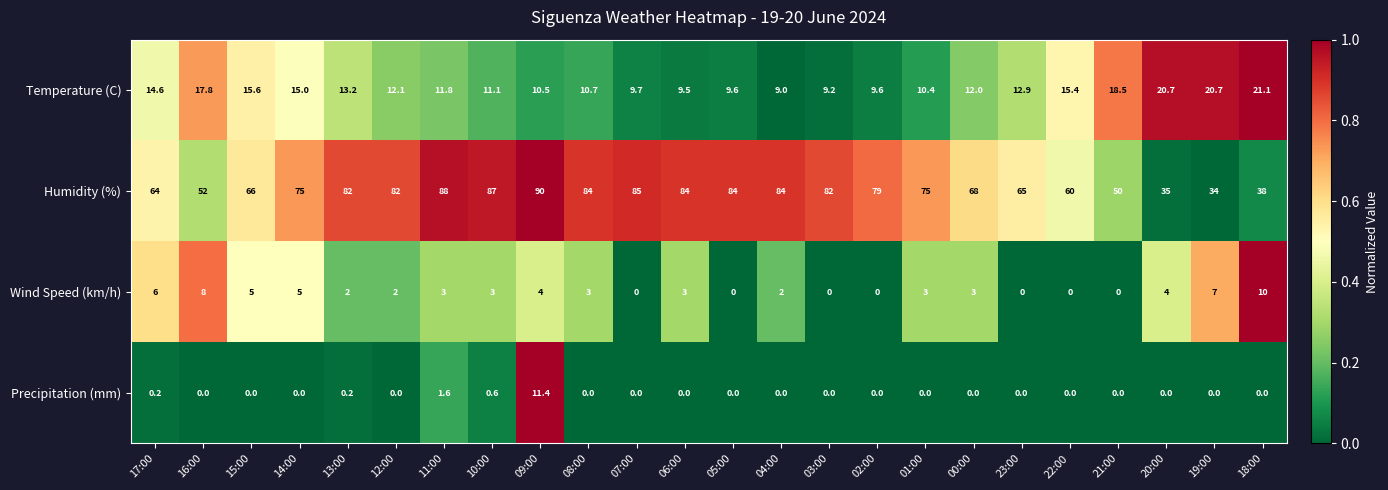

How many data points in Wind Speed (km/h) are less than 3?

10